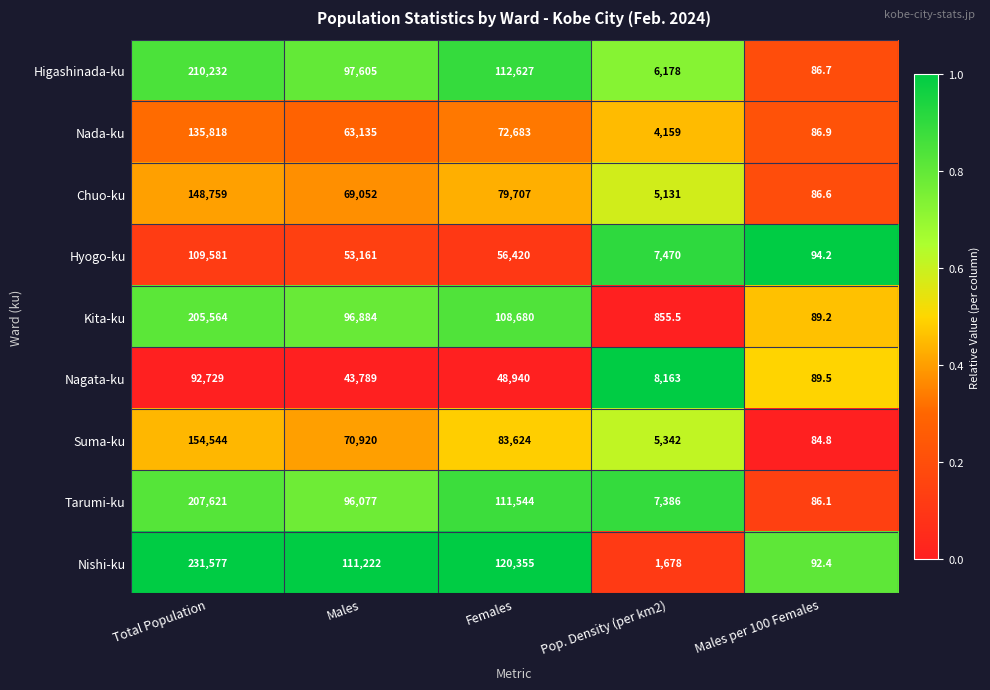

Which series has the largest total across all categories?

Nishi-ku